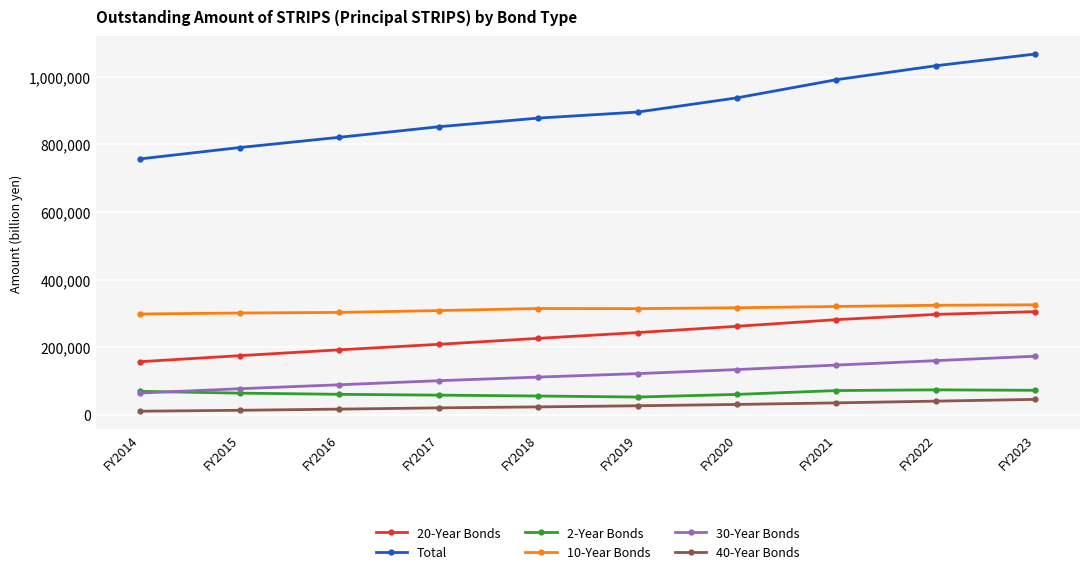

What is the sum of the 30-Year Bonds values at FY2014 and FY2017?

164907.5